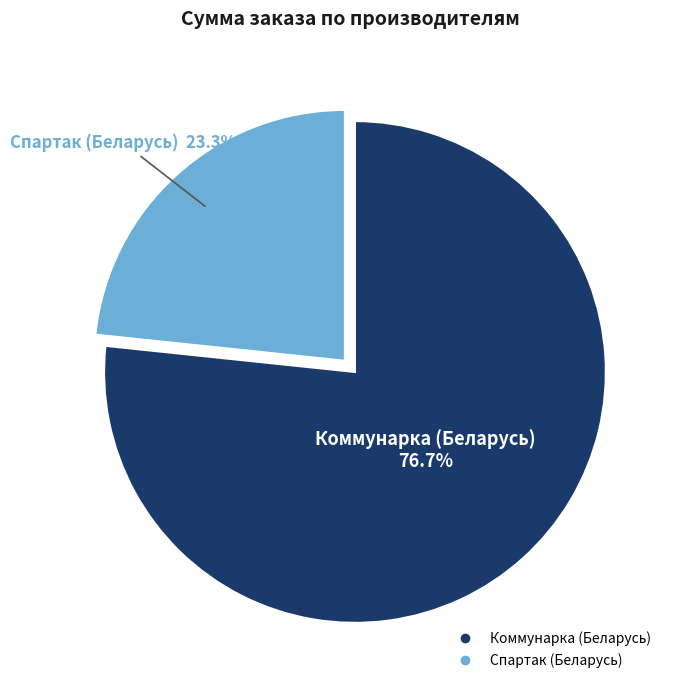

To the nearest percent, what is the average slice percentage?

50%